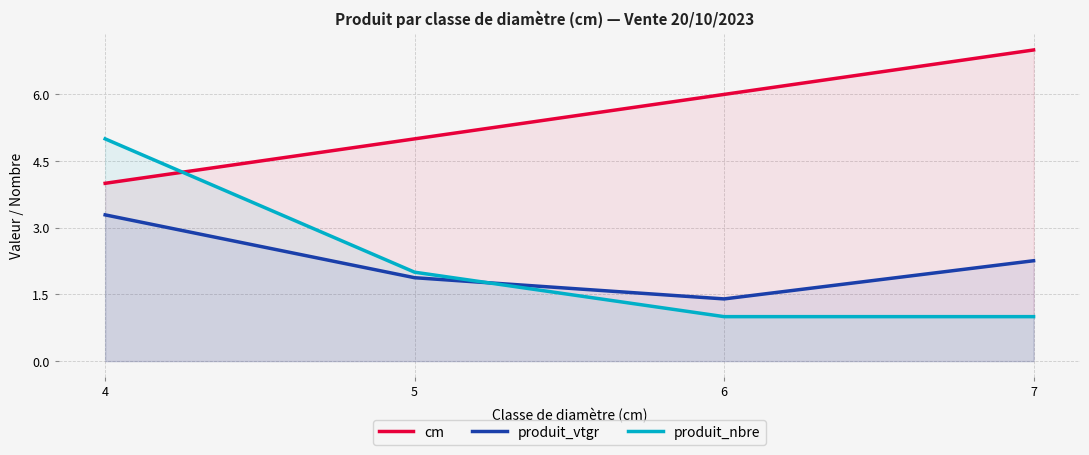

Between 7 and 5, which is larger?

7